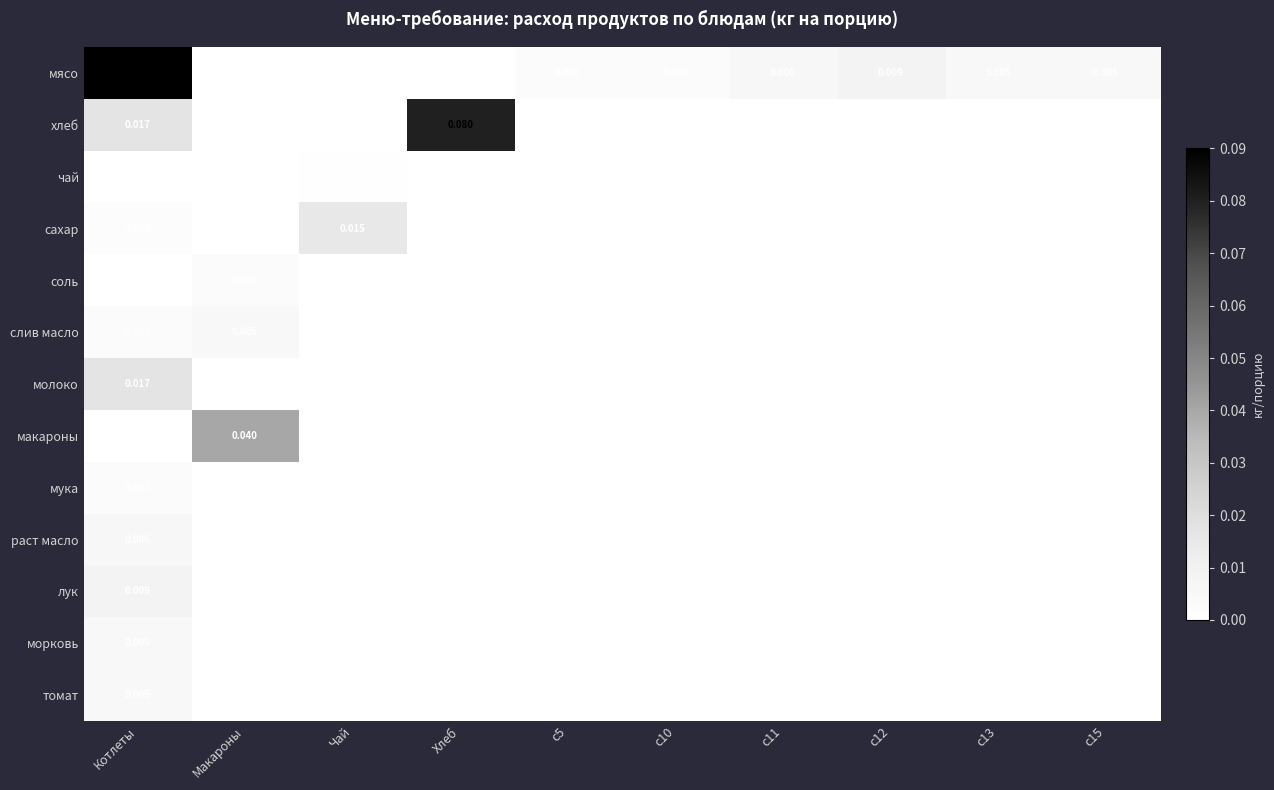

List the labels in order of соль value, smallest first.

Котлеты, Чай, Хлеб, c5, c10, c11, c12, c13, c15, Макароны